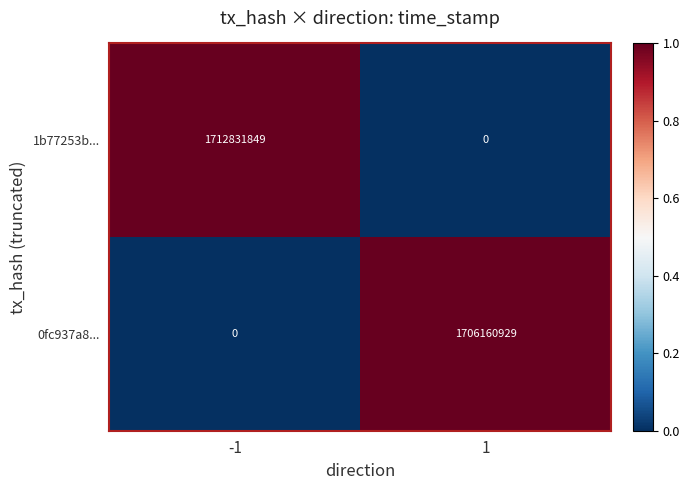

Reading right to left, transcribe all the data shown in this chart.

1b77253b...: 0	1712831849
0fc937a8...: 1706160929	0